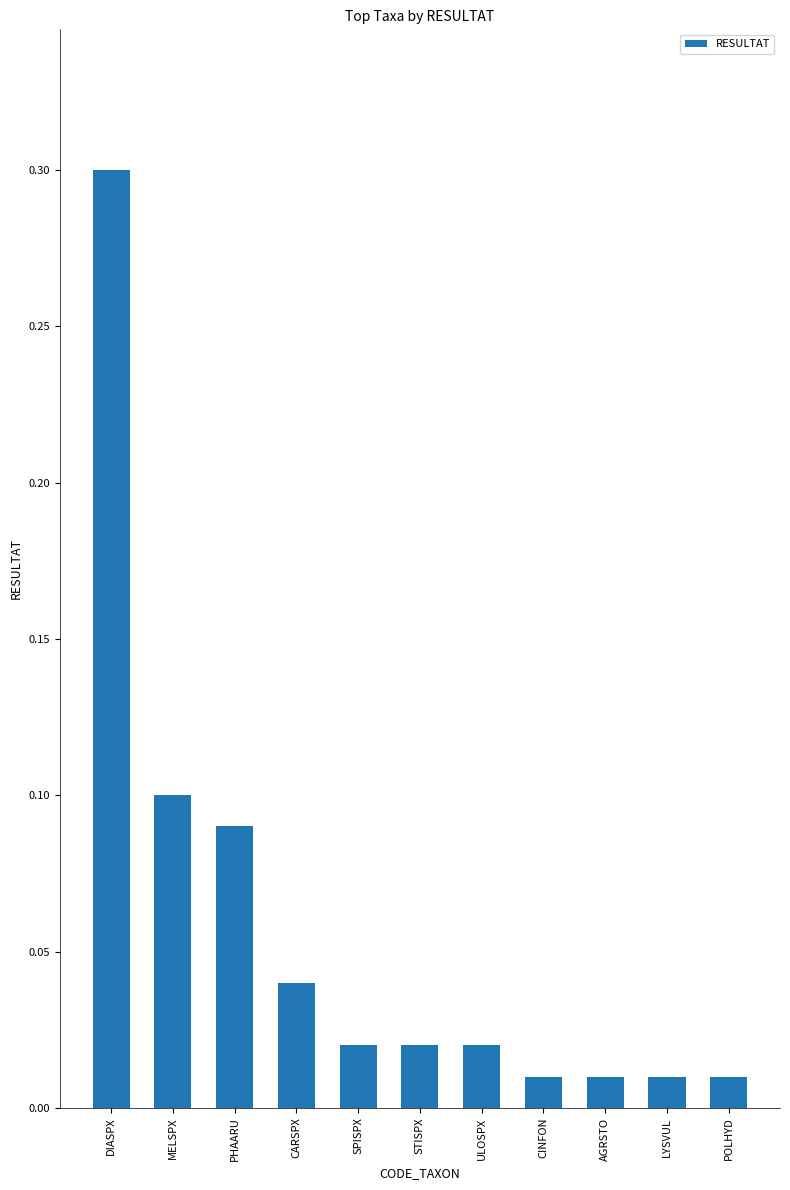

What is the greatest value displayed?

0.3